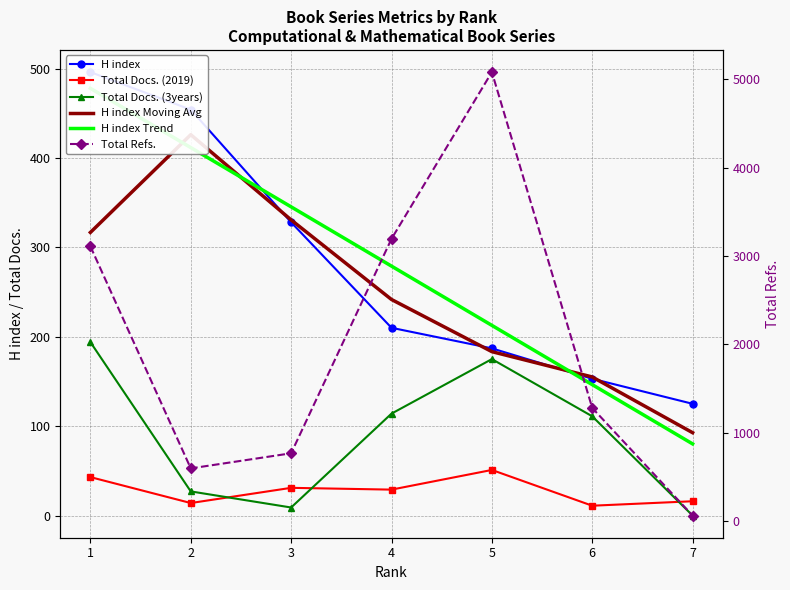

Reading left to right, list all the values displayed in this chart.

H index: 496.0	454.0	328.0	210.0	187.0	153.0	125.0
Total Docs. (2019): 43.0	14.0	31.0	29.0	51.0	11.0	16.0
Total Docs. (3years): 194.0	27.0	9.0	114.0	175.0	111.0	0.0
H index Moving Avg: 316.7	426.0	330.7	241.7	183.3	155.0	92.7
H index Trend: 477.9	411.6	345.3	279.0	212.7	146.4	80.1
Total Refs.: 3108.0	594.0	765.0	3193.0	5081.0	1278.0	60.0